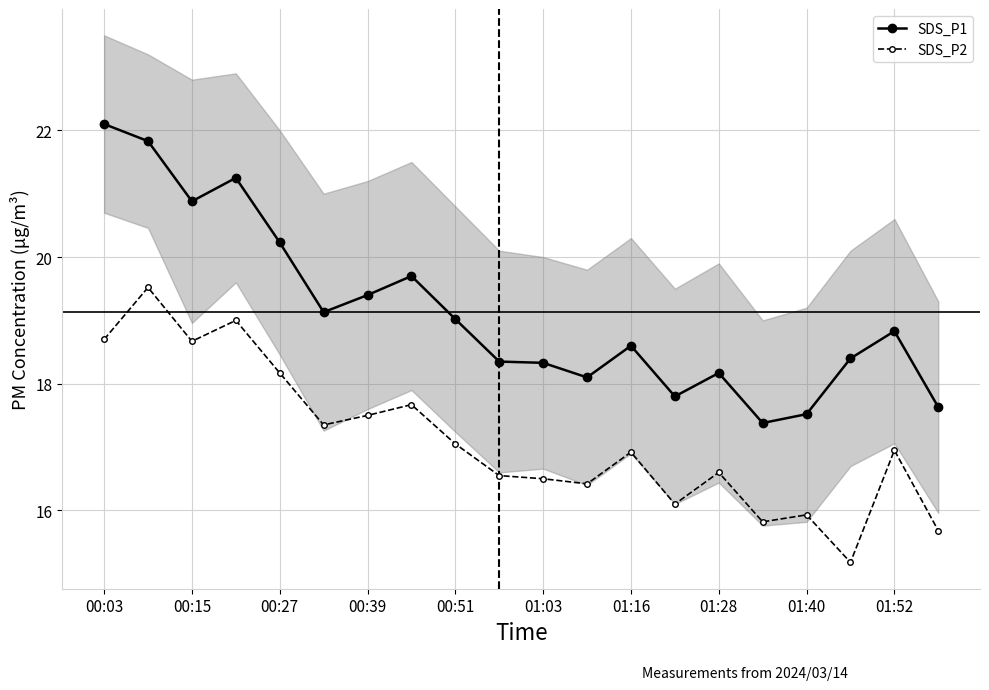

Which category has the highest value in the SDS_P1 series?

00:03